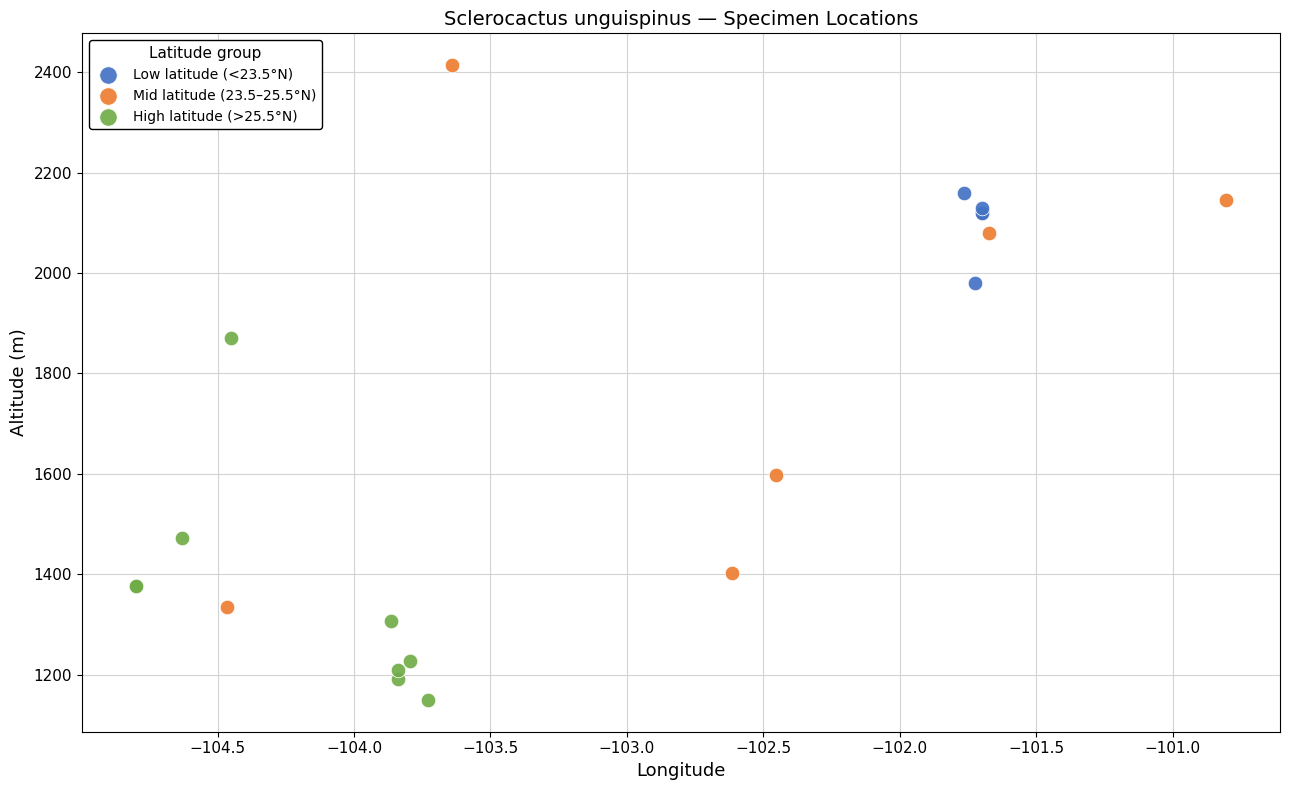

What are all the series names shown in the legend?

Low latitude (<23.5°N), Mid latitude (23.5–25.5°N), High latitude (>25.5°N)